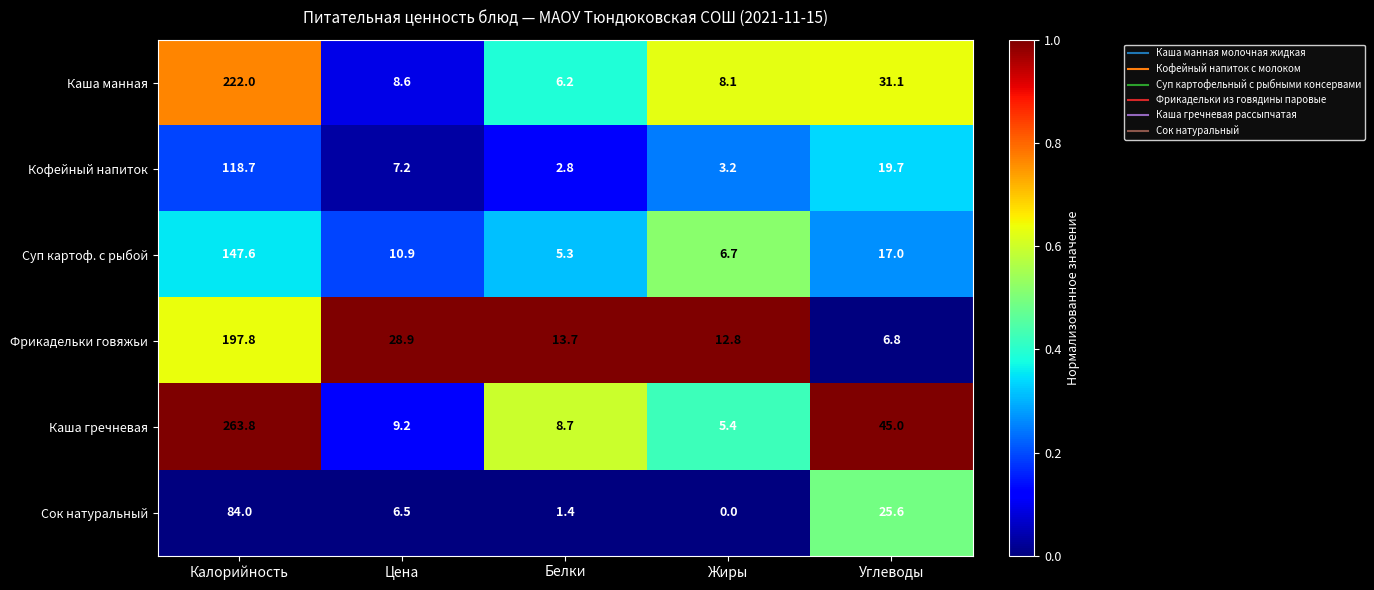

At which label is Каша манная closest to 114?

Углеводы